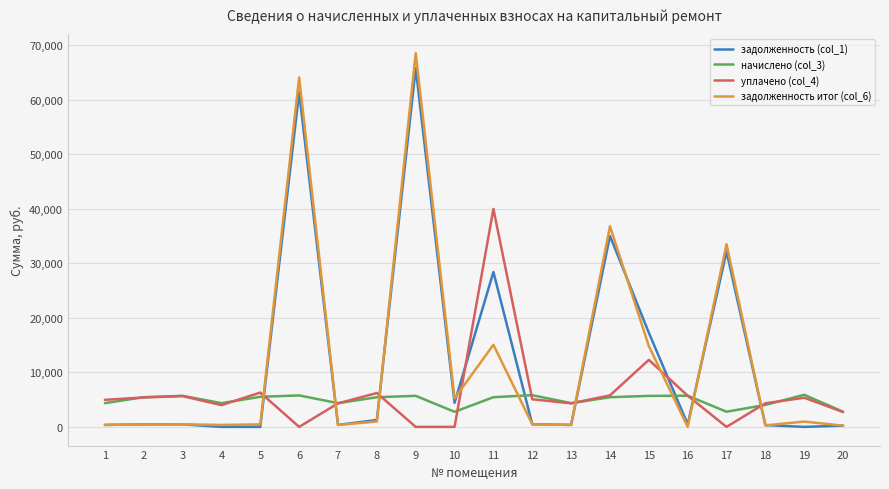

What are all the series names shown in the legend?

задолженность (col_1), начислено (col_3), уплачено (col_4), задолженность итог (col_6)